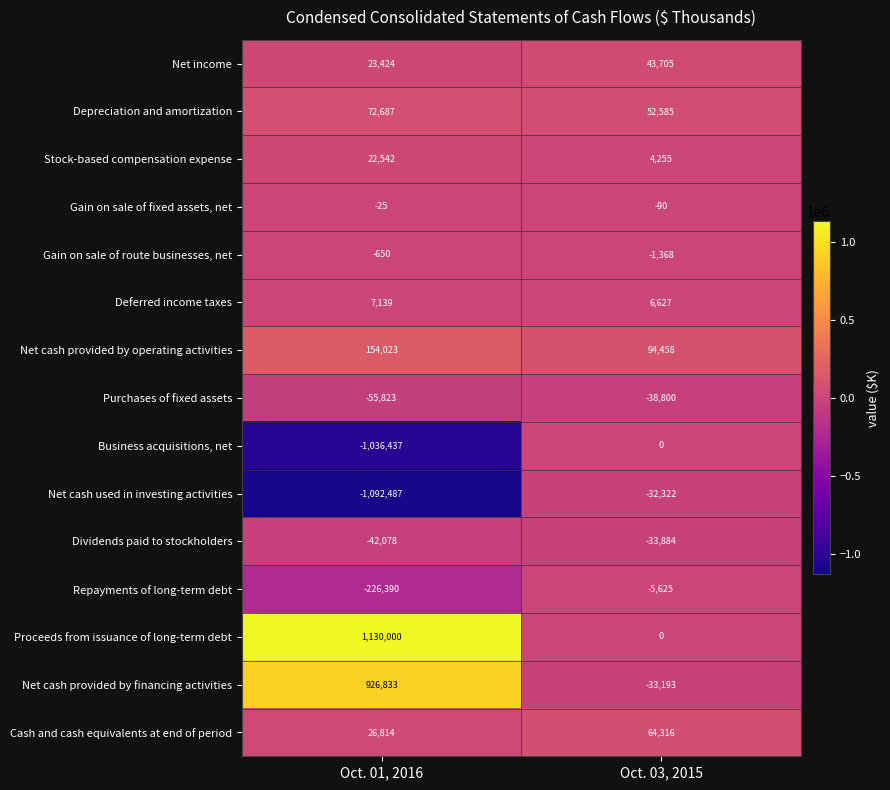

The Gain on sale of fixed assets, net series shows -125 at Oct. 03, 2015. True or false?

False